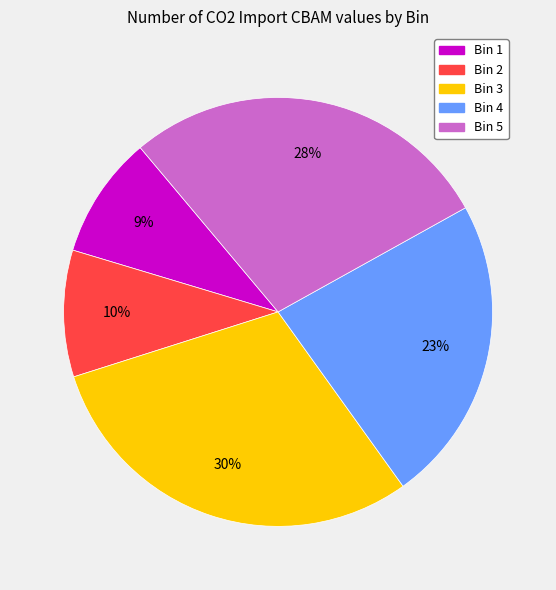

What percentage is the Bin 2 slice, to the nearest percent?

10%